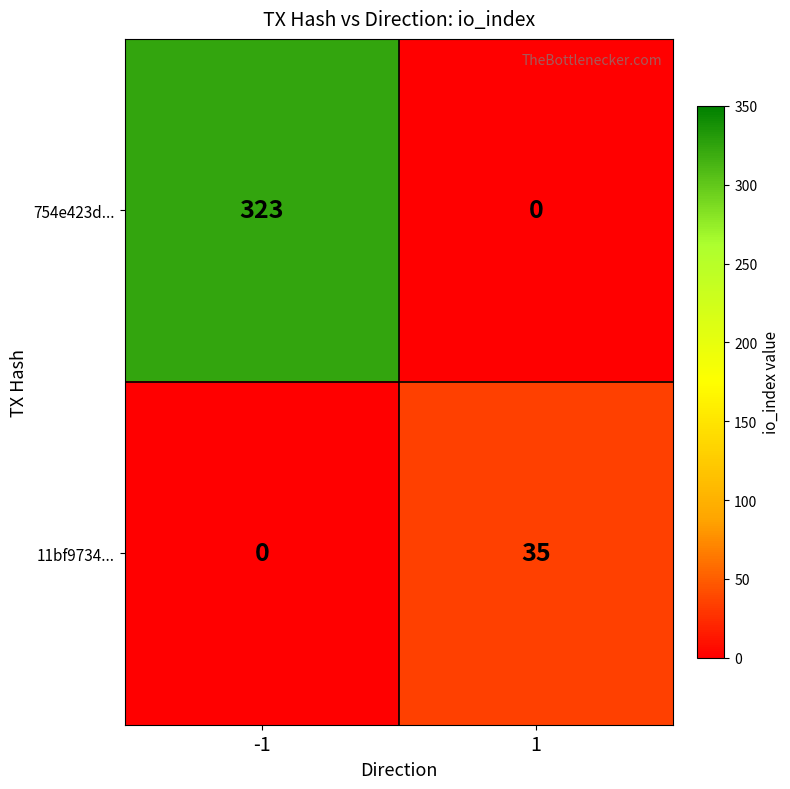

What is the difference between the highest and lowest values at 1?

35